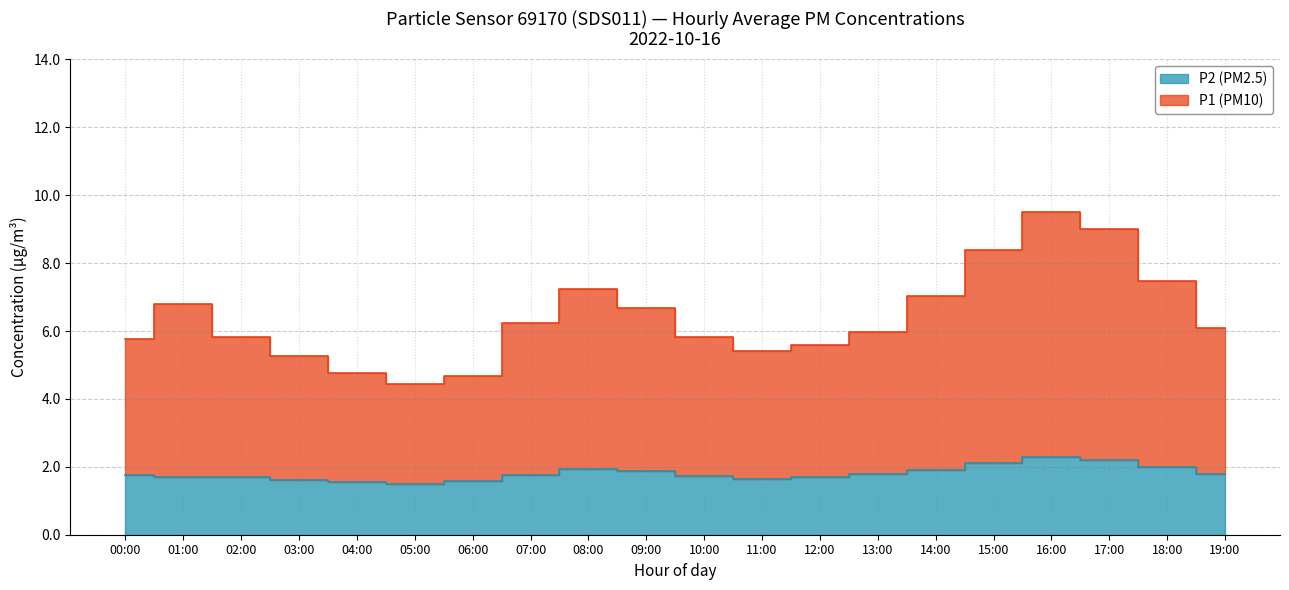

Which series has the largest total across all categories?

P1